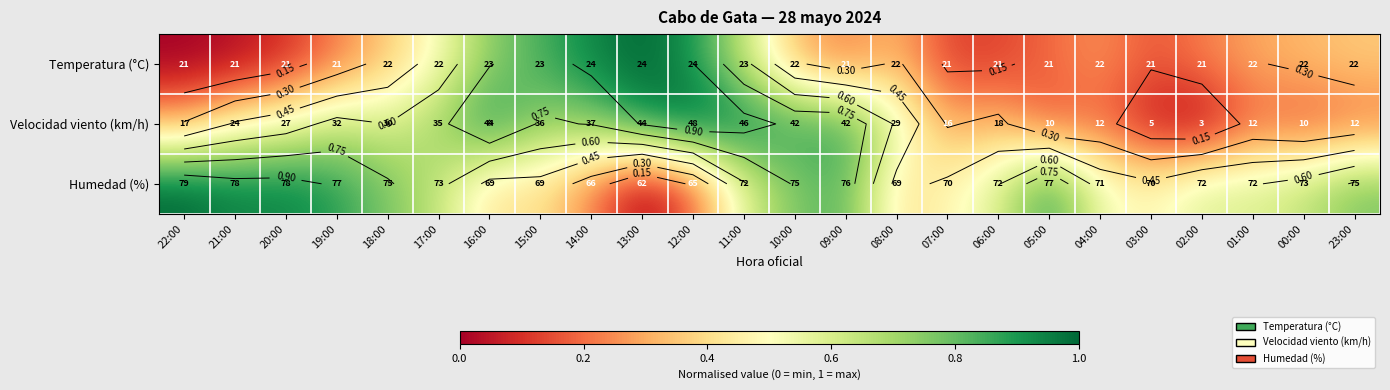

What is the total value across all series at 00:00?

1.1